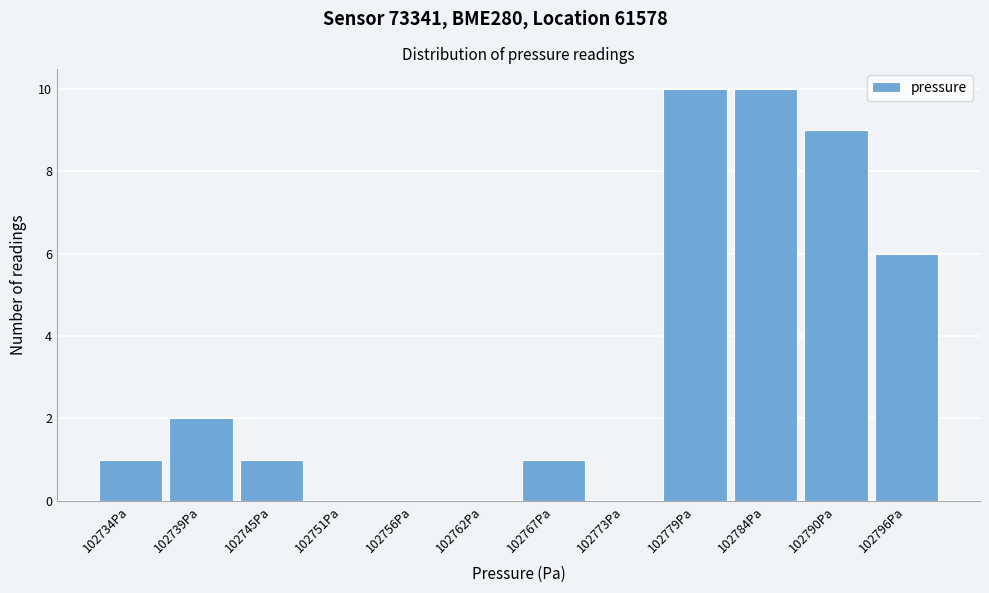

Reading left to right, list all the values displayed in this chart.

102734Pa=1	102739Pa=2	102745Pa=1	102751Pa=0	102756Pa=0	102762Pa=0	102767Pa=1	102773Pa=0	102779Pa=10	102784Pa=10	102790Pa=9	102796Pa=6